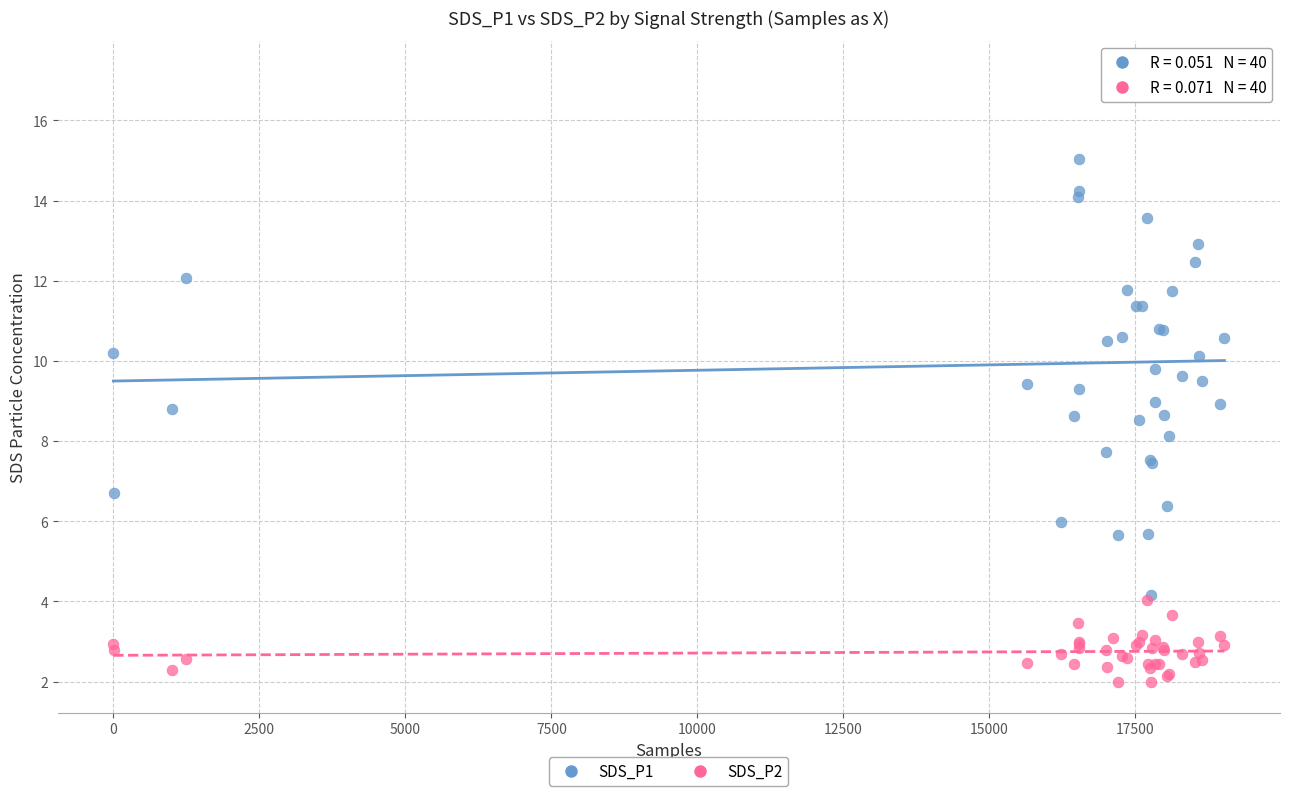

What are all the series names shown in the legend?

SDS_P1, SDS_P2